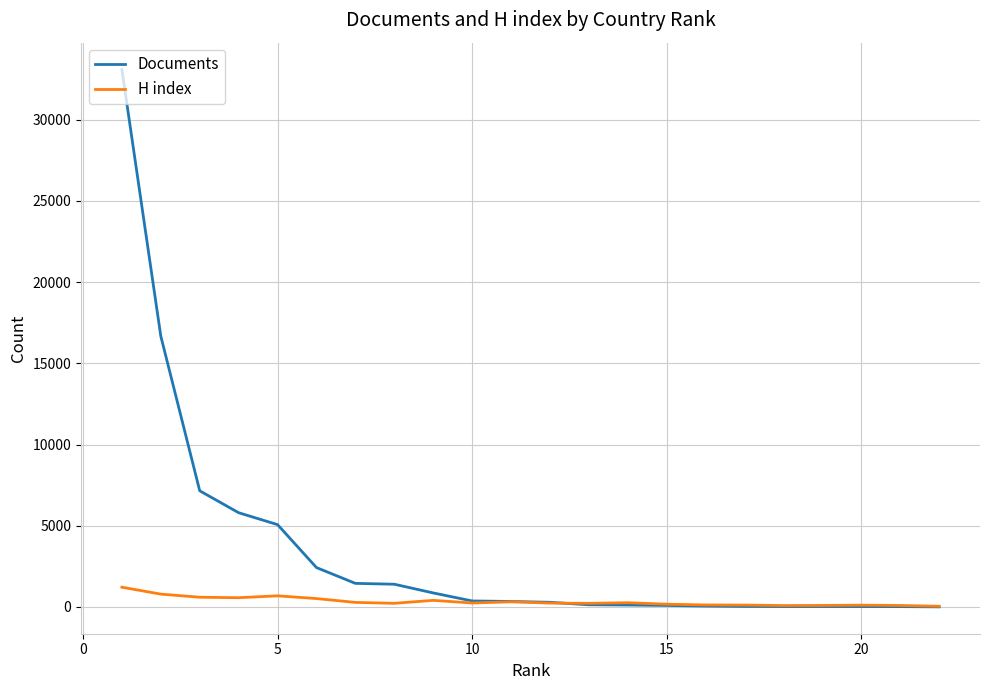

Which series has the largest range (max minus min)?

Documents